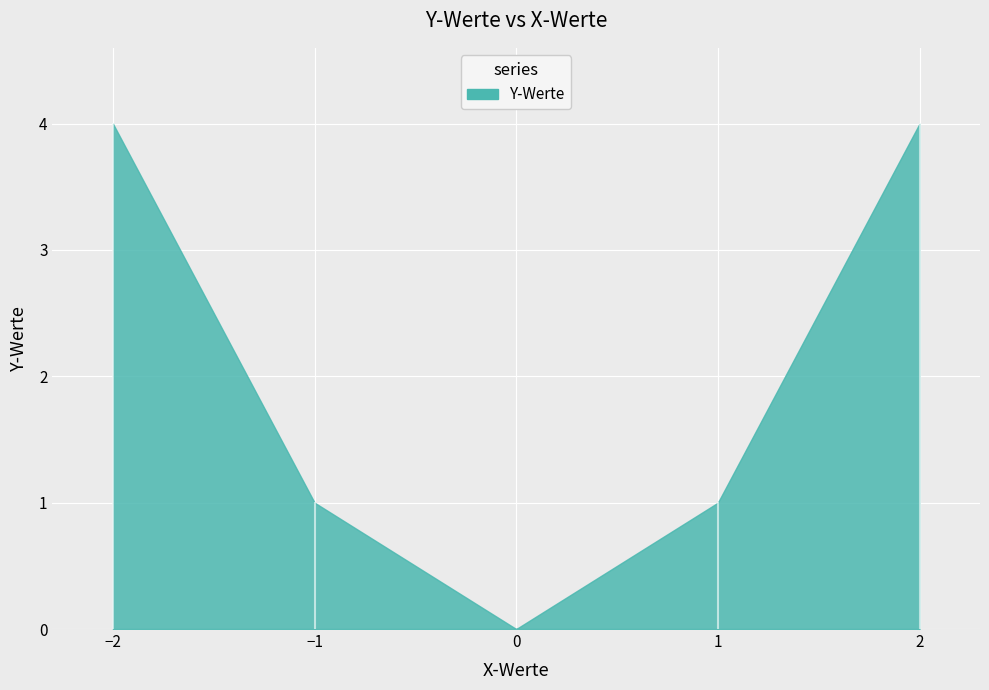

At which label does the data first exceed 1?

−2